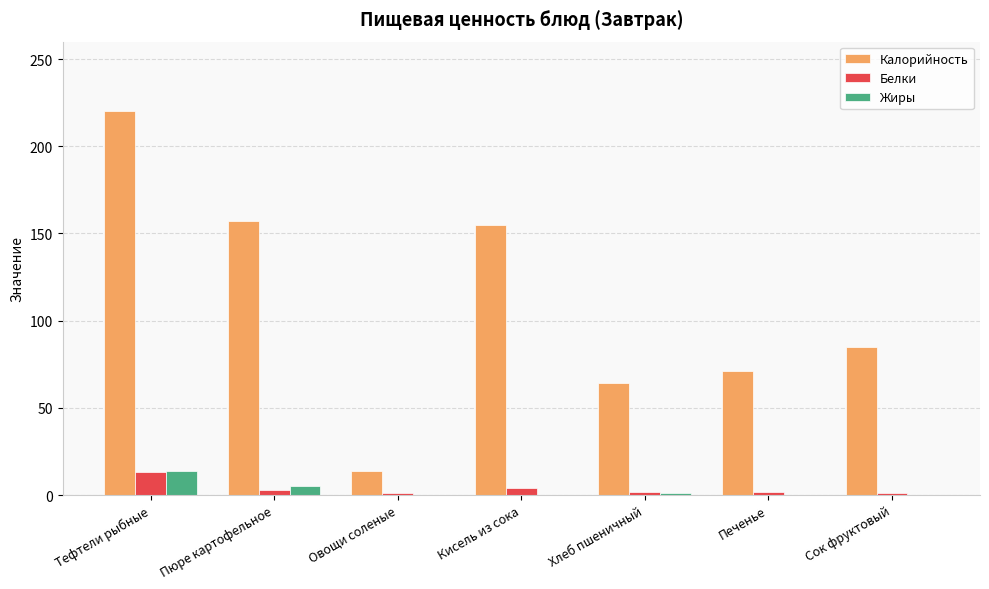

What is the maximum value shown in the chart?

220